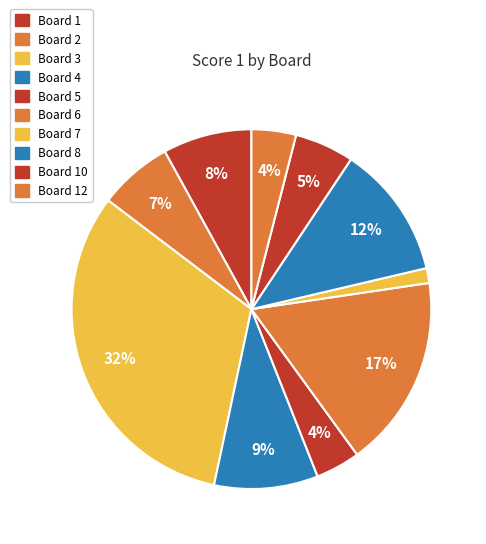

How many slices are in this pie chart?

10